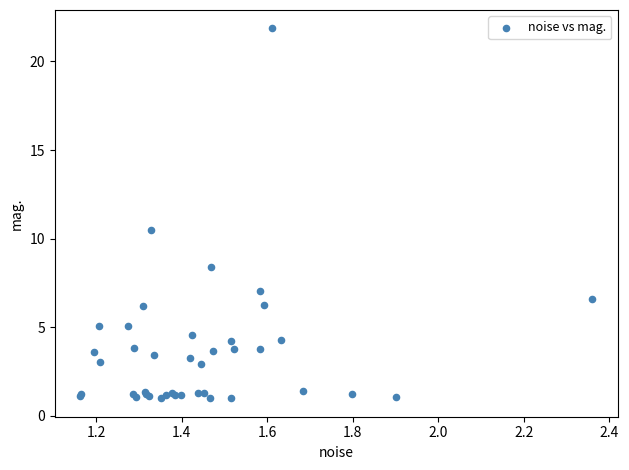

What Y value in the scatter plot is closest to 11?

10.5